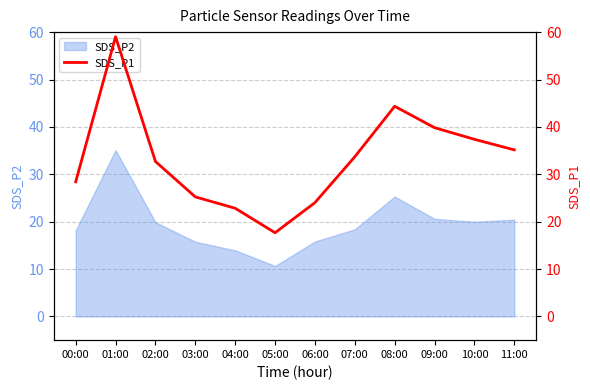

The value of SDS_P2 at 05:00 is 10.7. True or false?

True